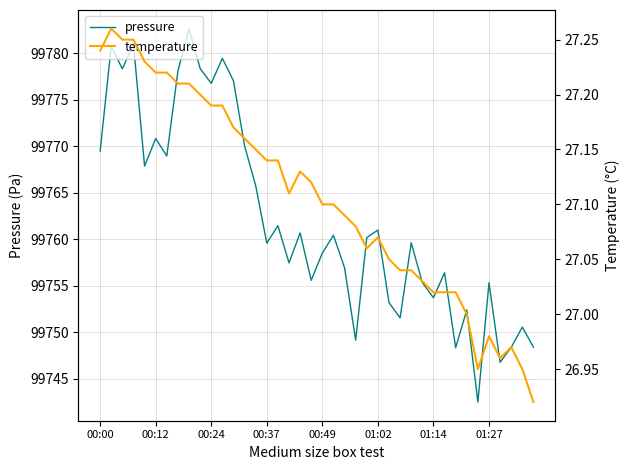

What are all the series names shown in the legend?

pressure, temperature